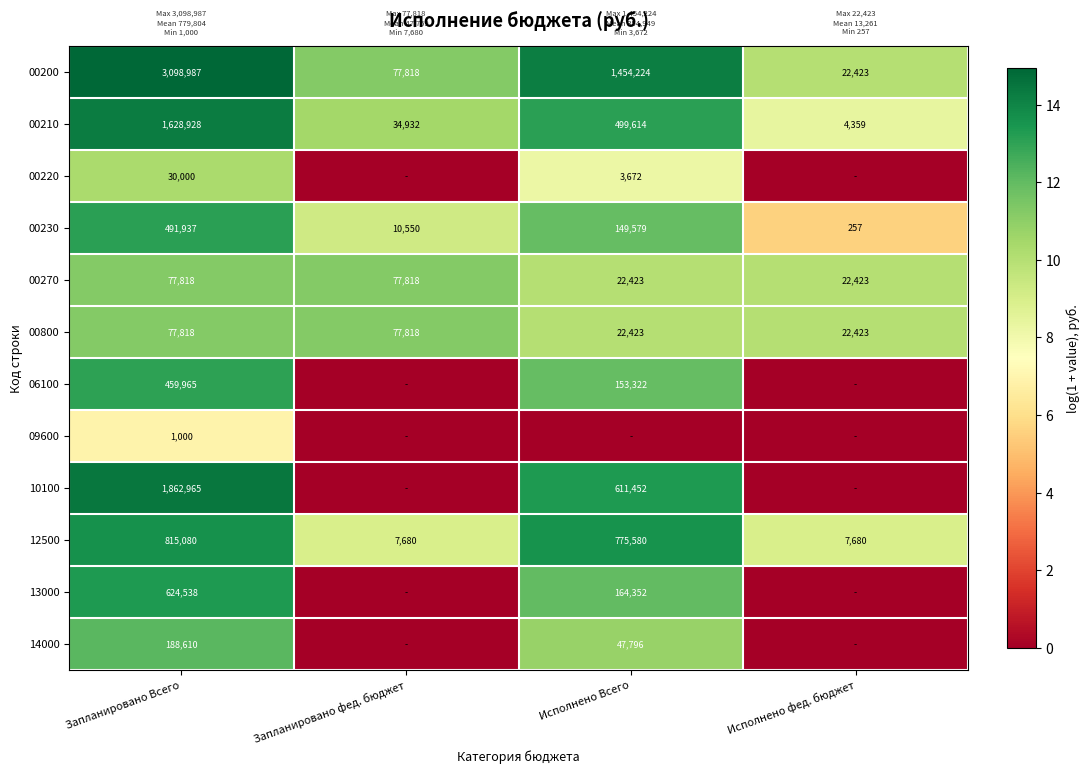

What is the sum of the 00200 values at Запланировано фед. бюджет and Исполнено фед. бюджет?

100241